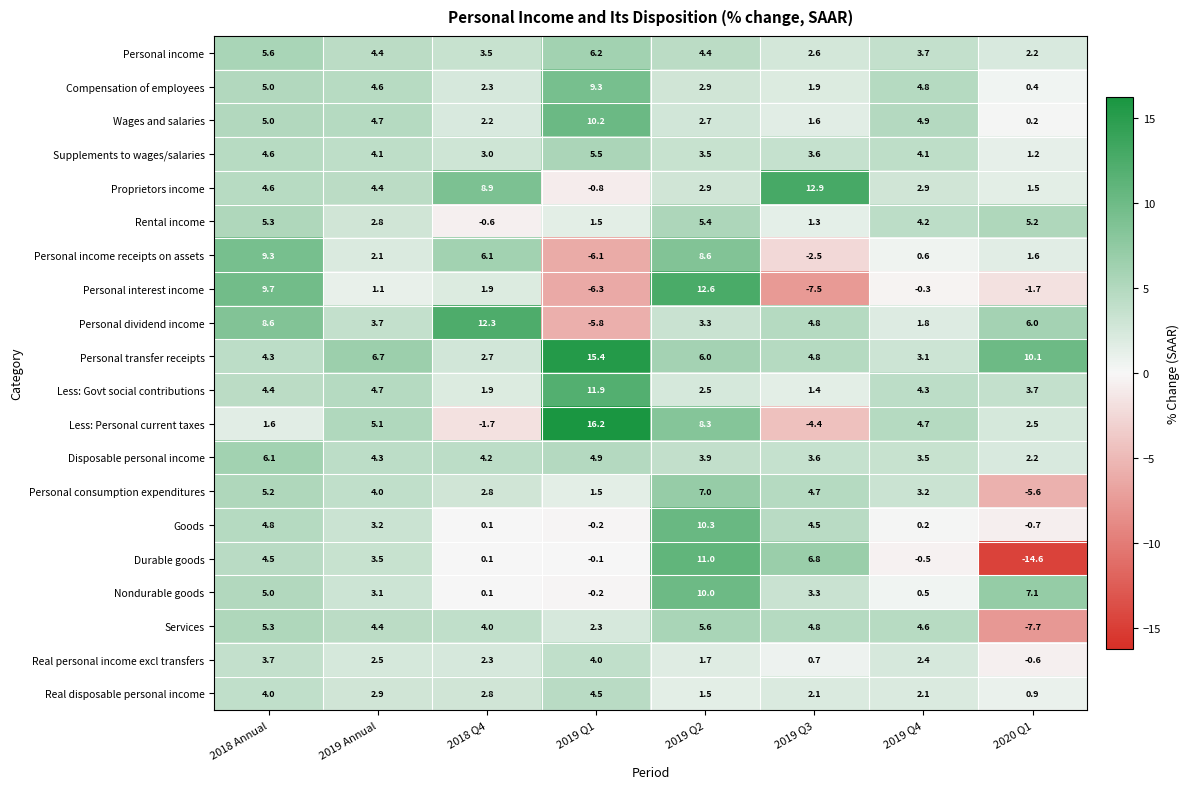

The value of Nondurable goods at 2020 Q1 is 7.1. True or false?

True